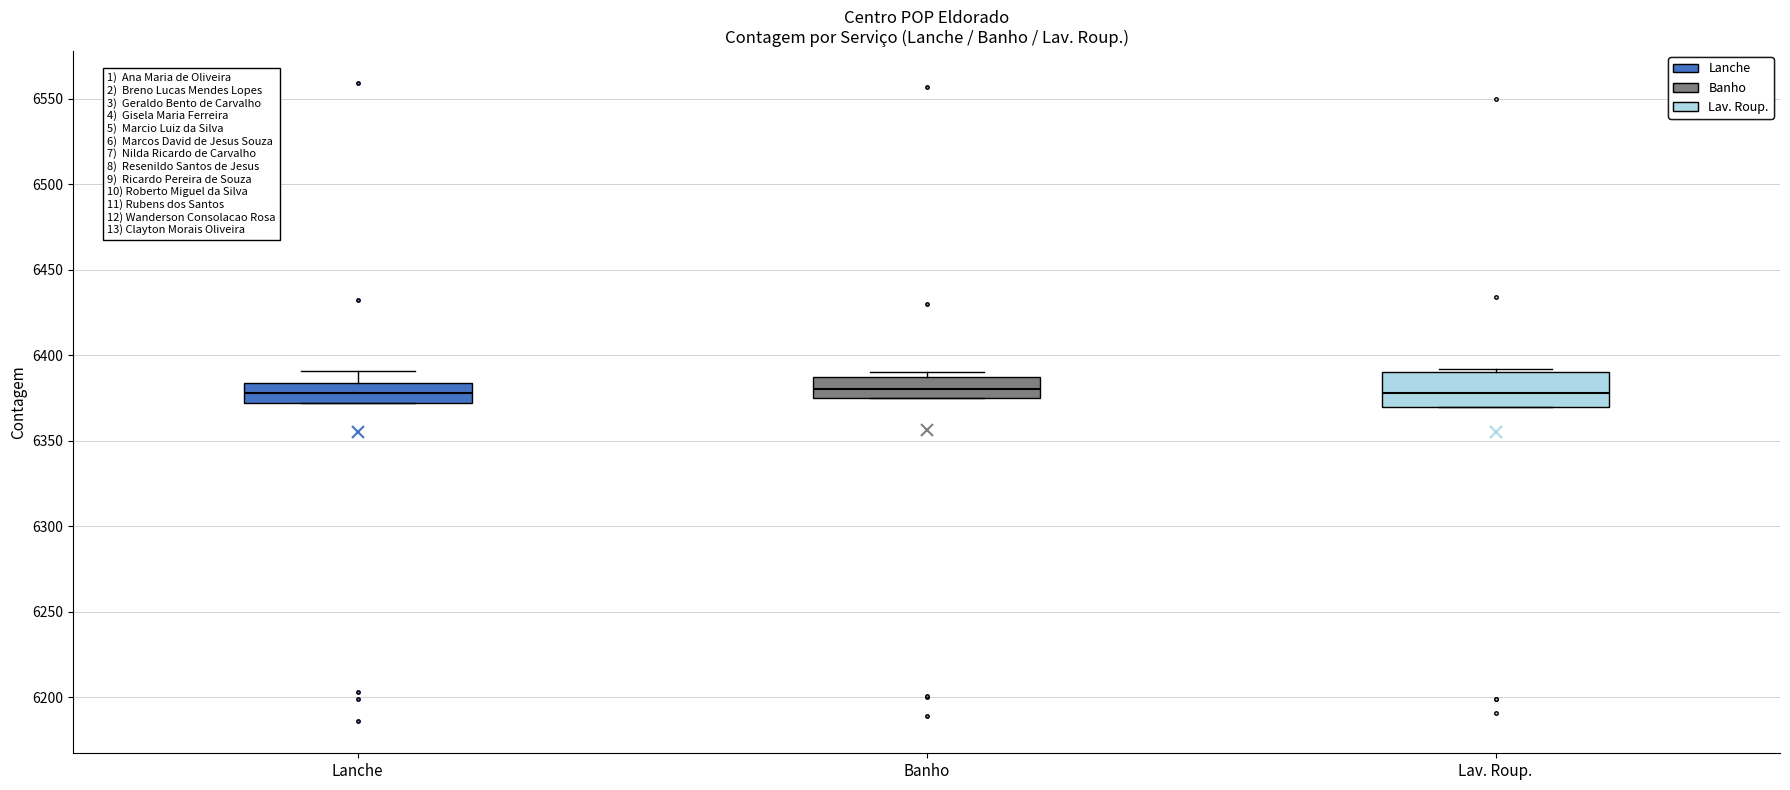

Where is the upper edge of the box for Banho on the y-axis? The values are not printed on the chart, so give them approximately, as read against the axis.

6385